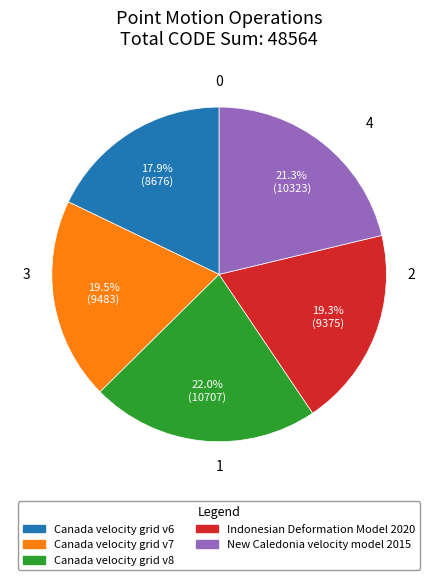

What is the ratio of the value at Indonesian Deformation Model 2020 to the value at Canada velocity grid v6?

1.1